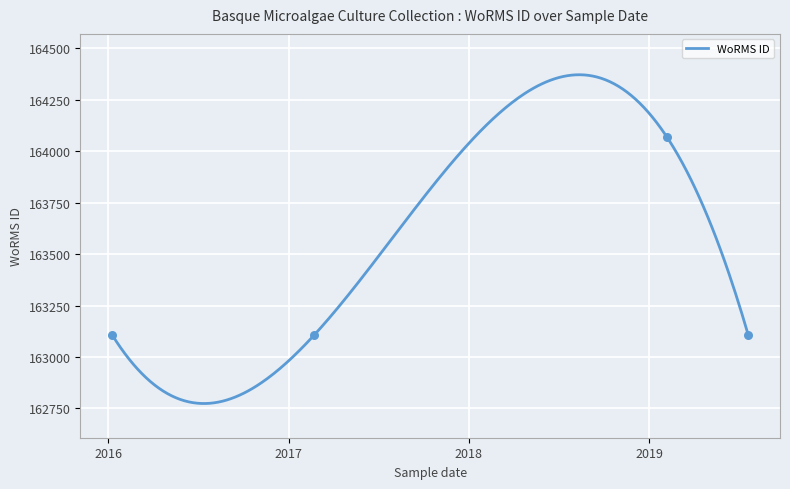

What is the ratio of the value at 2017-02-22 to the value at 2019-07-21?

1.0